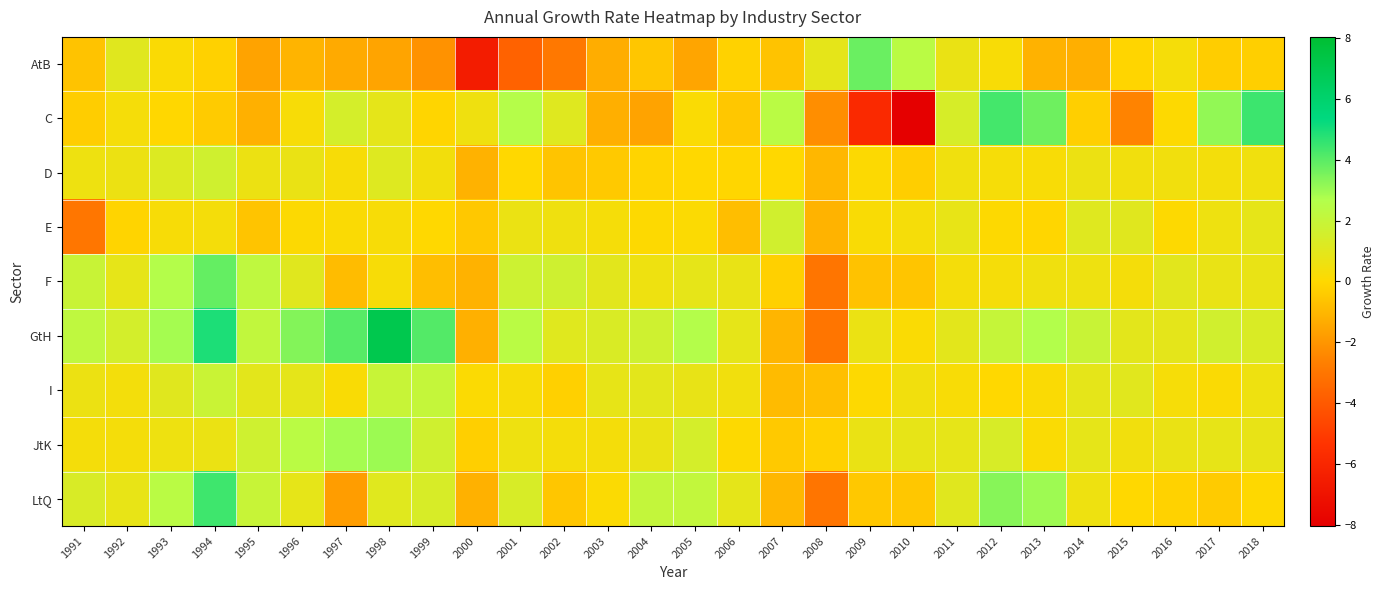

Which has a higher value, 1991 or 1992?

1992